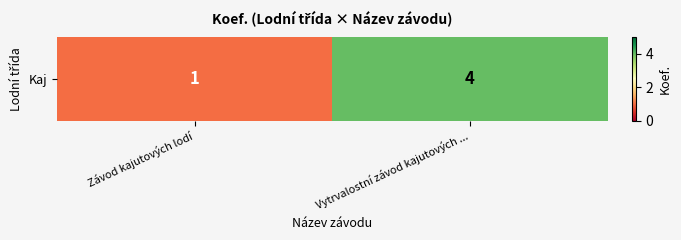

What is the ratio of the value at Vytrvalostní závod kajutových ... to the value at Závod kajutových lodí?

4.0